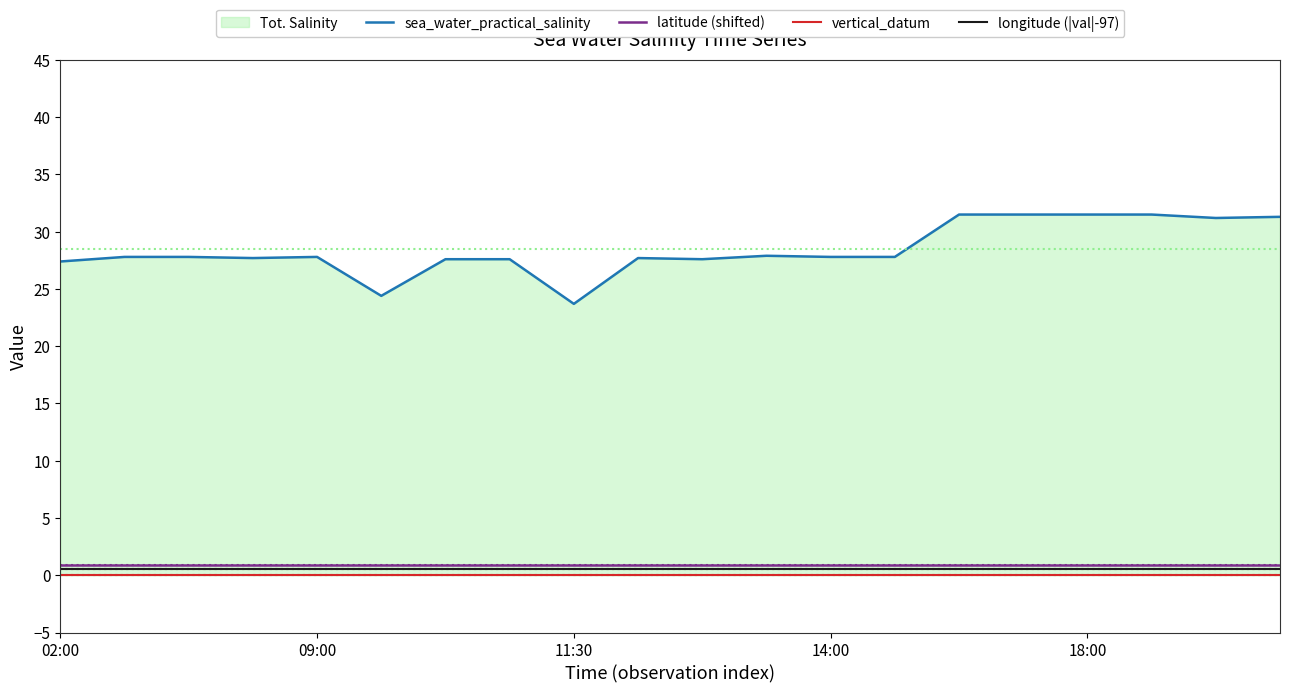

Reading left to right, what are all the values shown in this chart?

sea_water_practical_salinity: 27.4	27.8	27.8	27.7	27.8	24.4	27.6	27.6	23.7	27.7	27.6	27.9	27.8	27.8	31.5	31.5	31.5	31.5	31.2	31.3
latitude (shifted): 0.9	0.9	0.9	0.9	0.9	0.9	0.9	0.9	0.9	0.9	0.9	0.9	0.9	0.9	0.9	0.9	0.9	0.9	0.9	0.9
vertical_datum: 0.0	0.0	0.0	0.0	0.0	0.0	0.0	0.0	0.0	0.0	0.0	0.0	0.0	0.0	0.0	0.0	0.0	0.0	0.0	0.0
longitude (|val|-97): 0.5	0.5	0.5	0.5	0.5	0.5	0.5	0.5	0.5	0.5	0.5	0.5	0.5	0.5	0.5	0.5	0.5	0.5	0.5	0.5